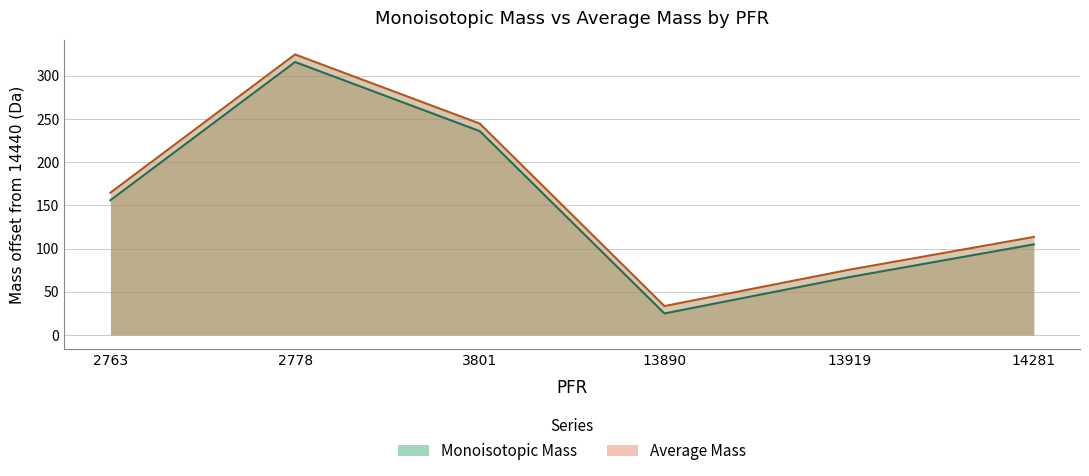

Which category has the highest value across all series?

2778